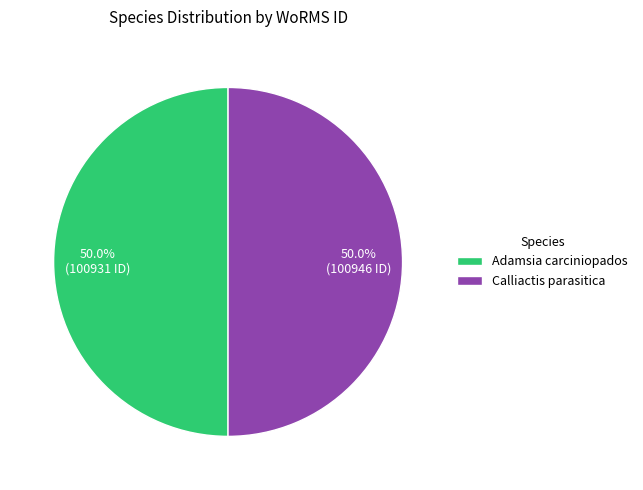

Combined, do Adamsia carciniopados and Calliactis parasitica account for over 50%?

Yes